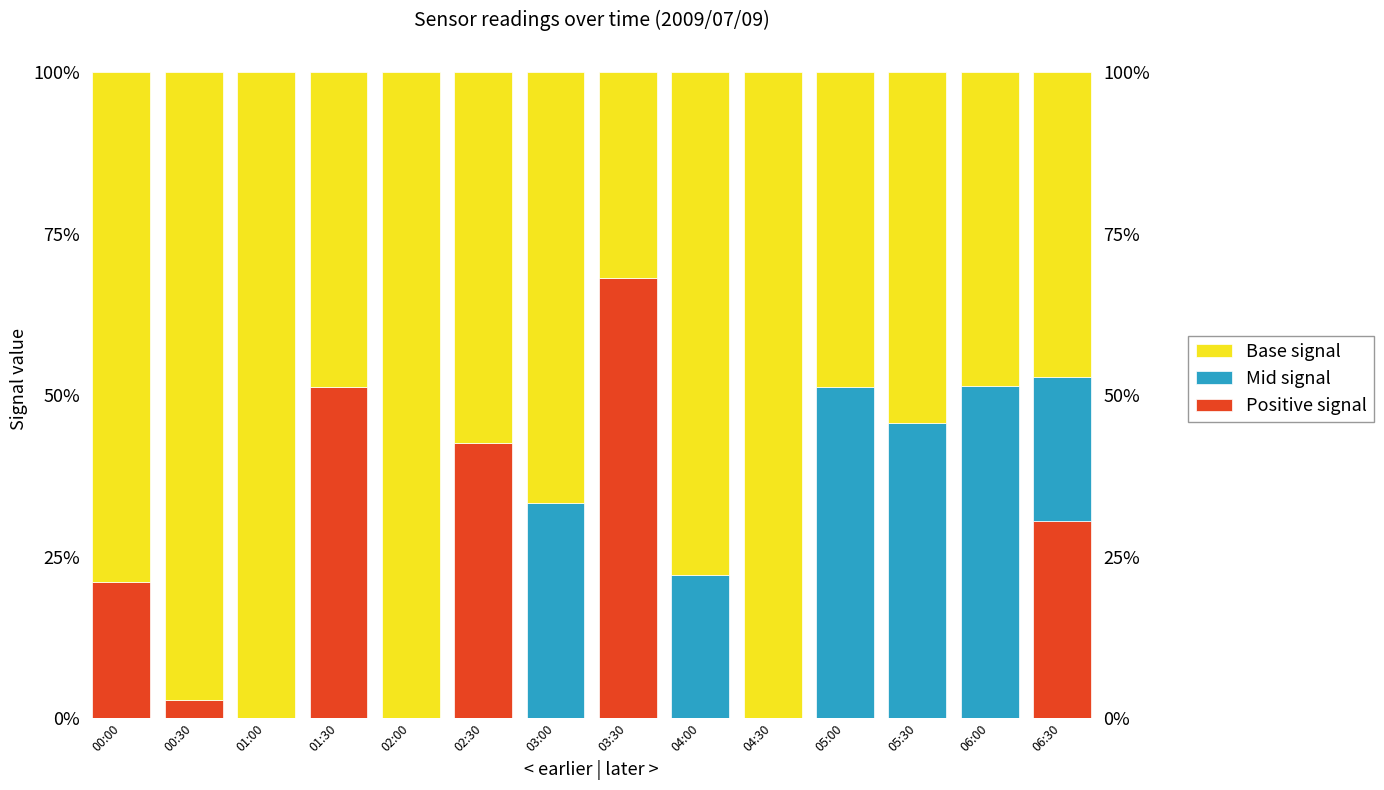

What is the highest value of the Positive signal series?

68.1